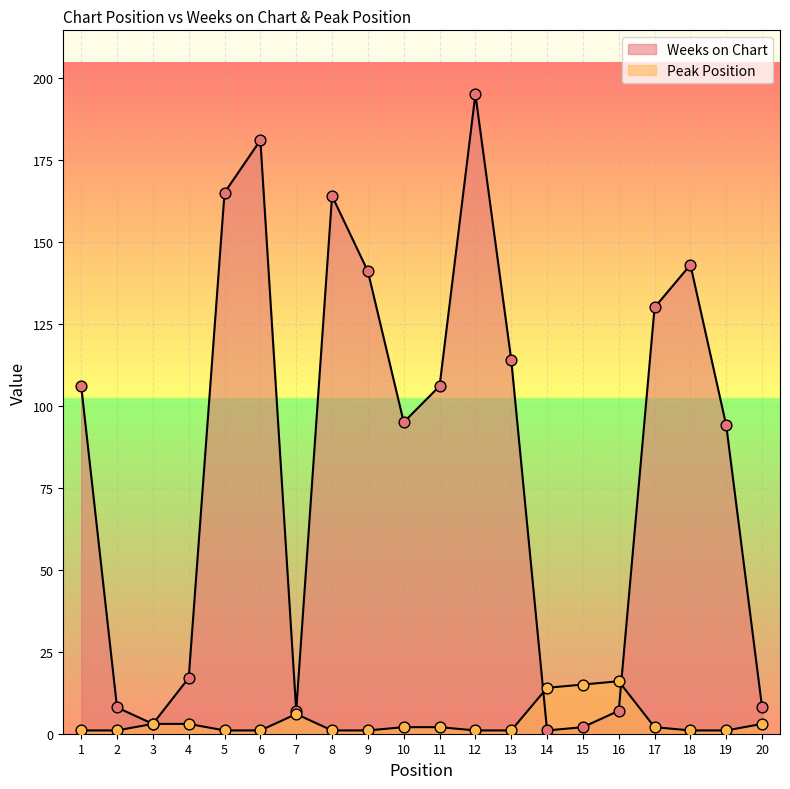

What is the total value across all series at 12?

196